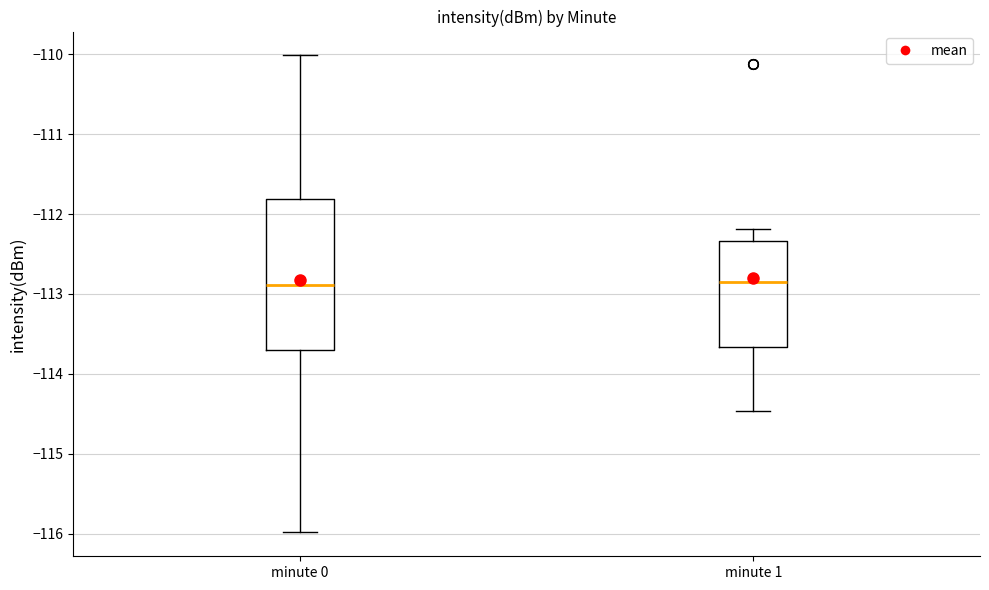

Where is the lower edge of the box for minute 1 on the y-axis? The values are not printed on the chart, so give them approximately, as read against the axis.

-113.7